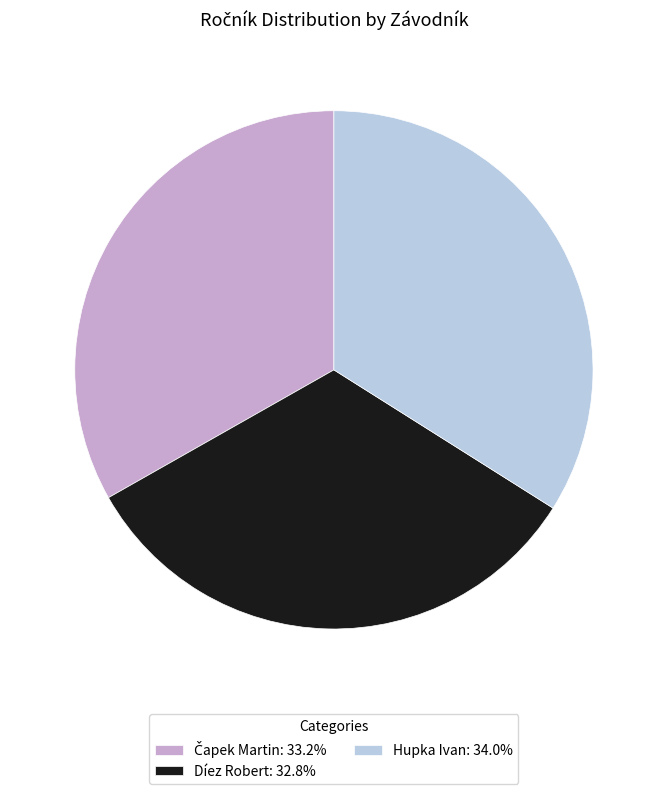

Is there any slice that represents more than half of the pie?

No